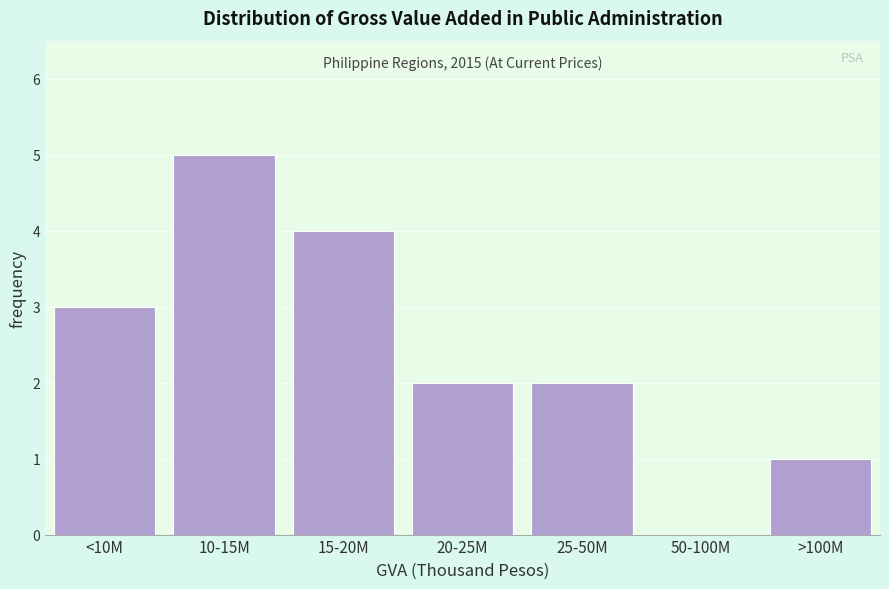

Reading left to right, extract all data points from this chart.

<10M=3	10-15M=5	15-20M=4	20-25M=2	25-50M=2	50-100M=0	>100M=1